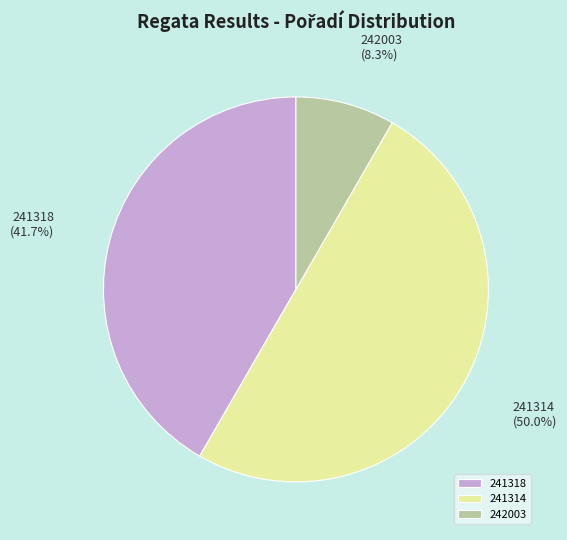

Count the number of slices in the pie.

3